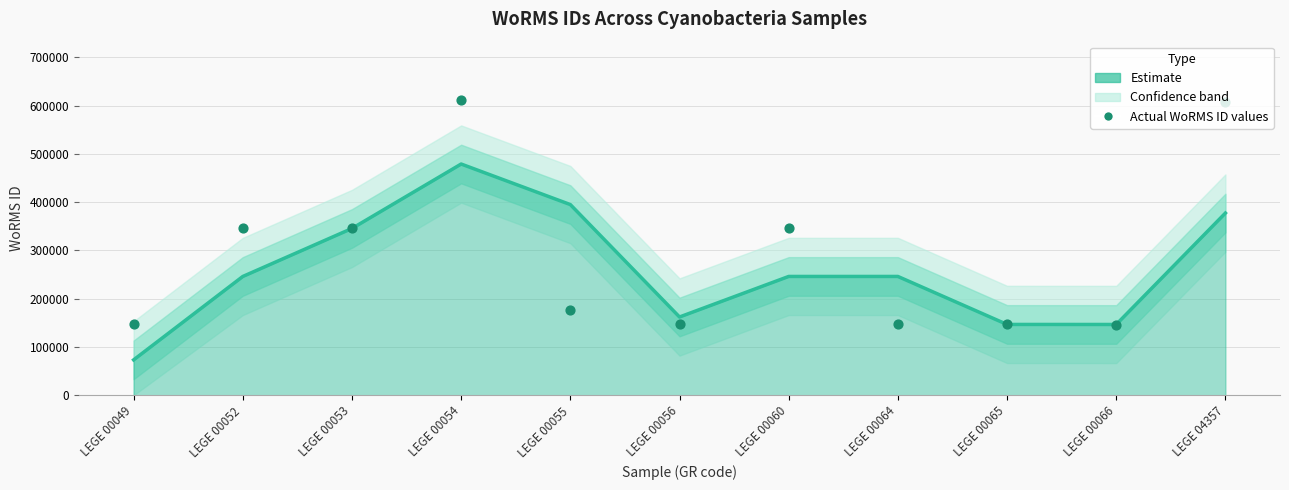

What is the ratio of the value at LEGE 00066 to the value at LEGE 00065?

1.0